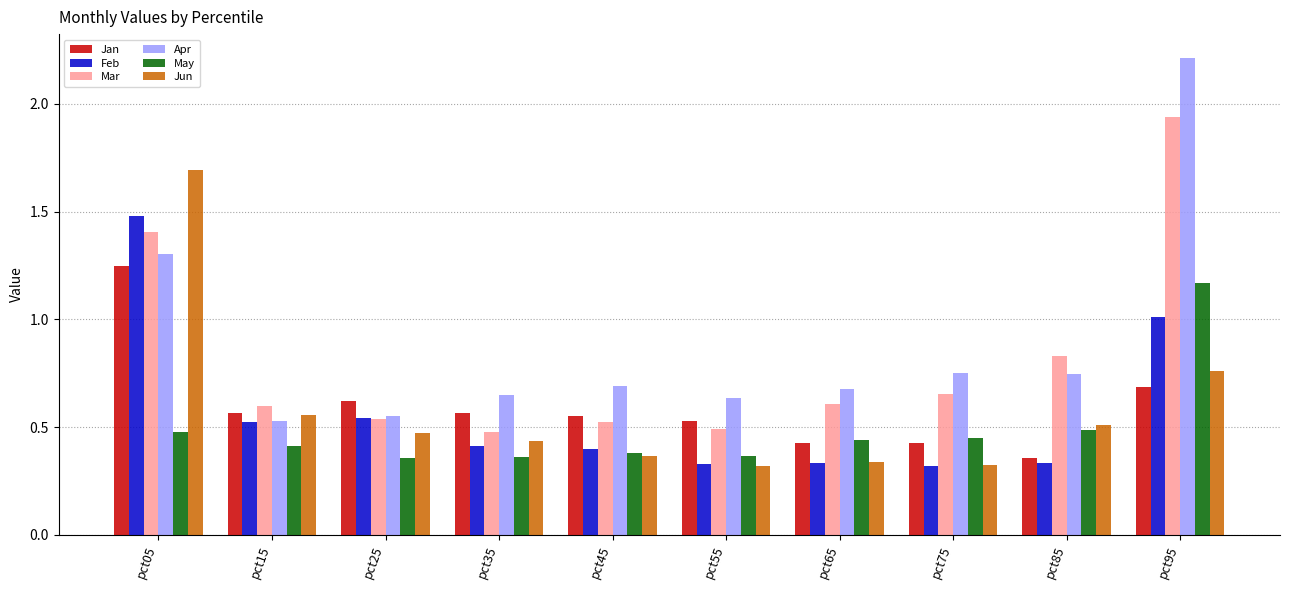

Is it true that Mar equals 0.8 at pct05?

False